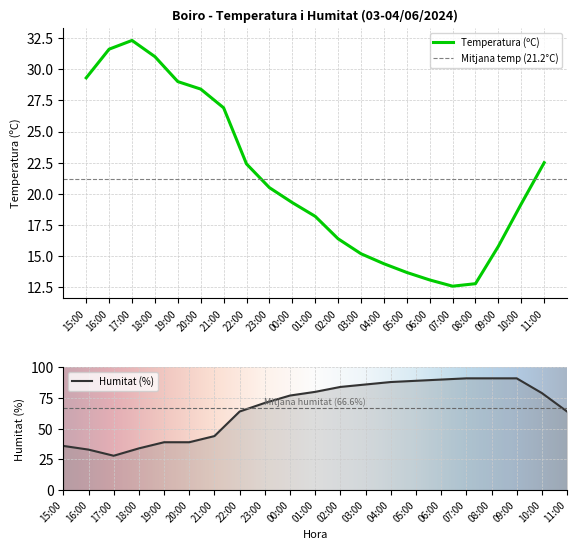

What is the total value across all series at 00:00?

96.3